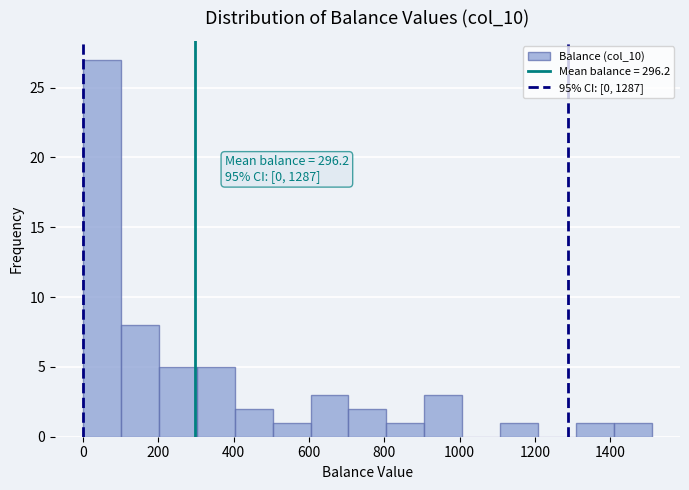

Which range on the x-axis has the tallest bar?

0 to 100